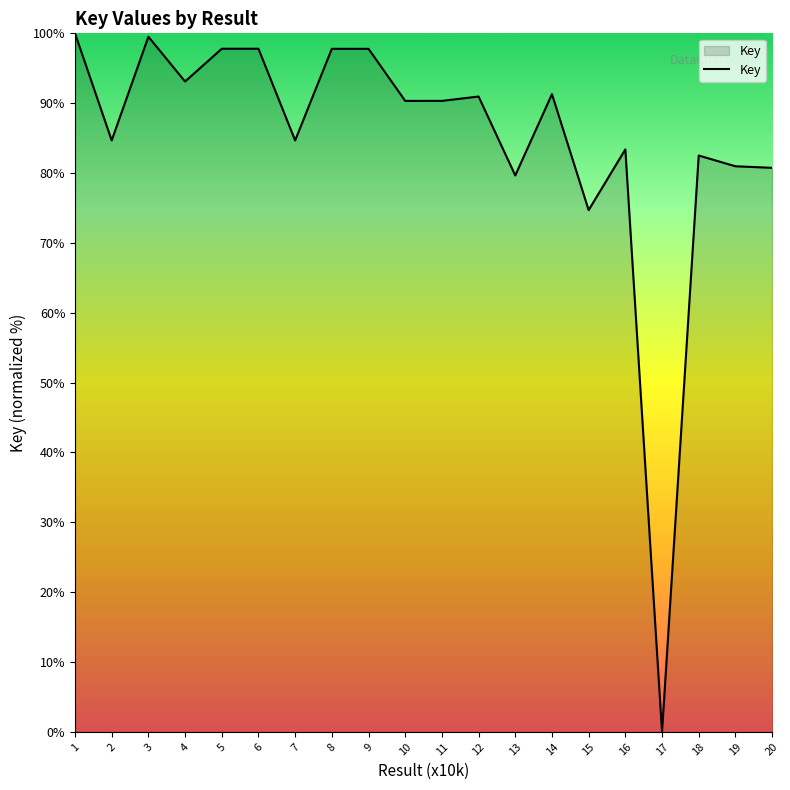

At which category does the chart reach its minimum across all series?

17